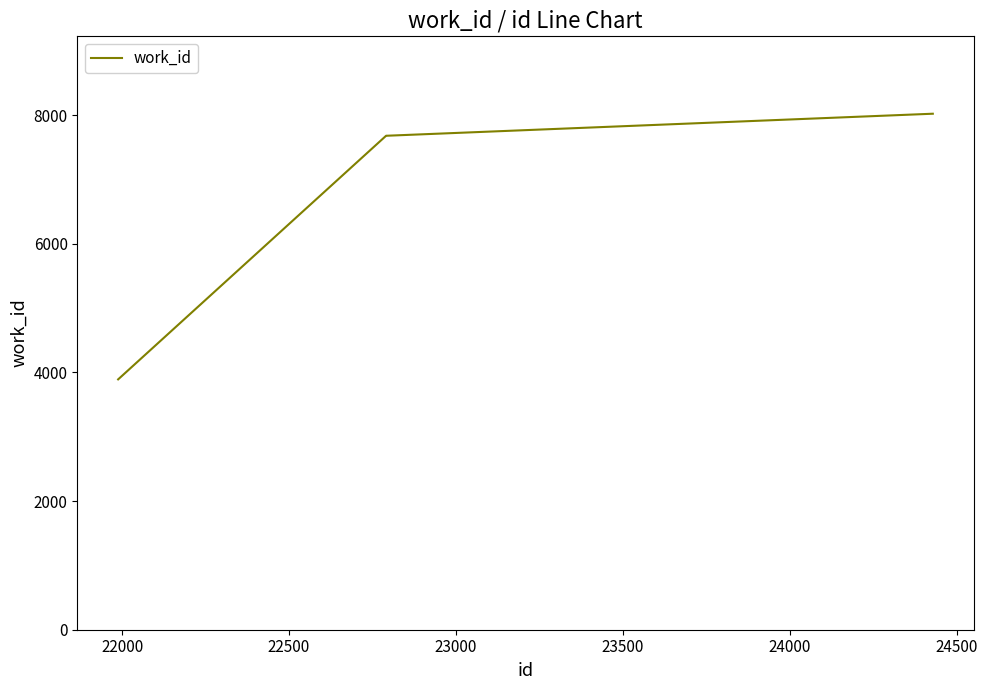

What is the maximum value shown in the chart?

8024